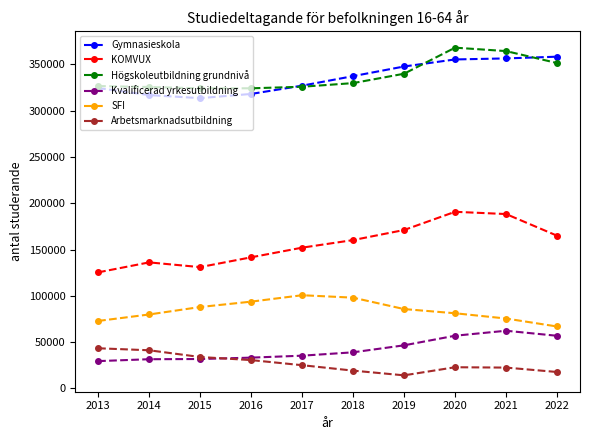

Which series has the widest spread of values?

KOMVUX